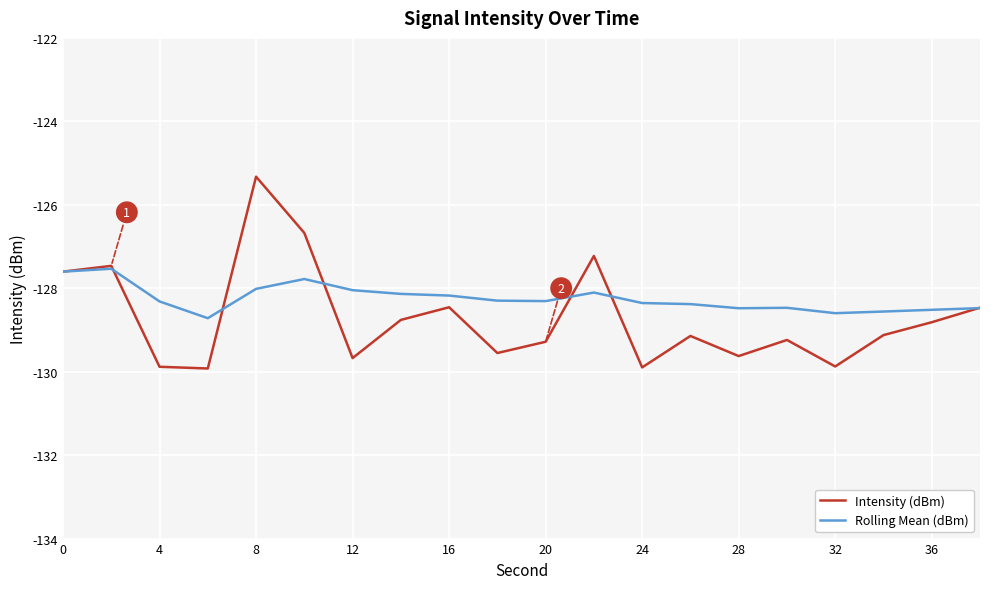

How many interior local valleys does the Intensity (dBm) series have?

6